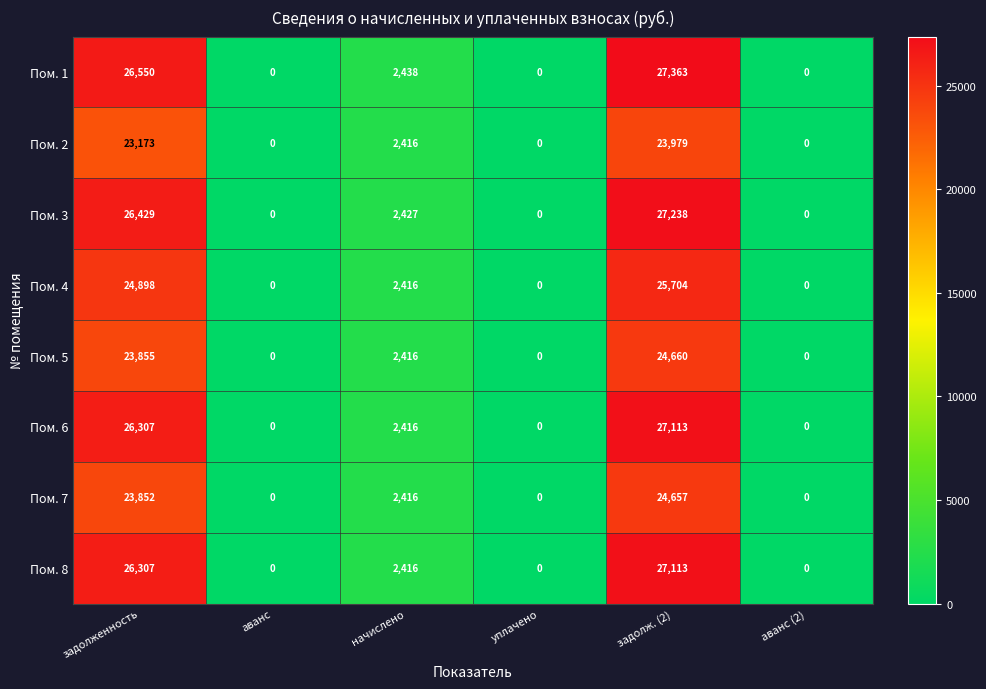

How many data points in Пом. 8 are less than 2416?

3